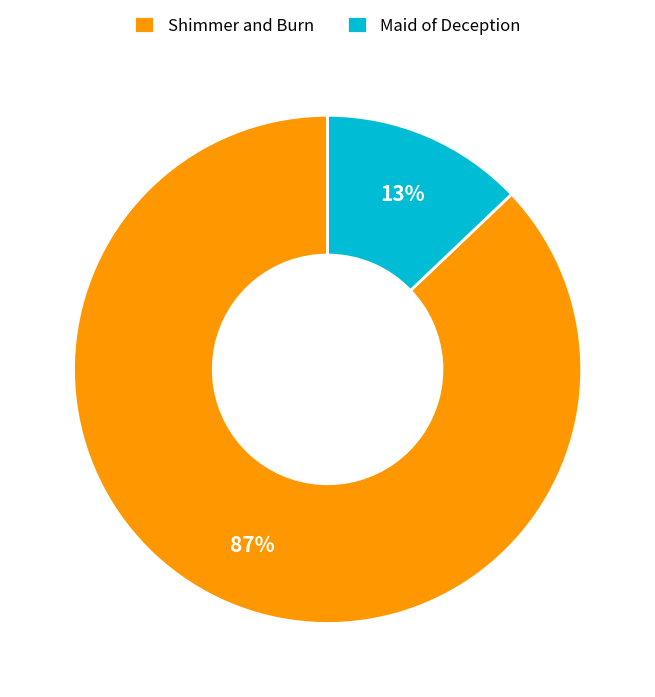

Which has a higher value, Maid of Deception or Shimmer and Burn?

Shimmer and Burn